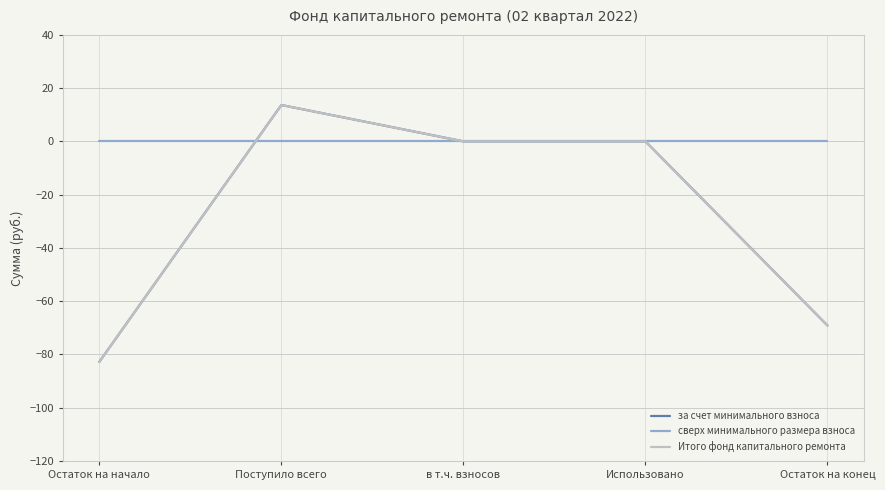

True or false: за счет минимального взноса and Итого фонд капитального ремонта intersect in this chart.

False